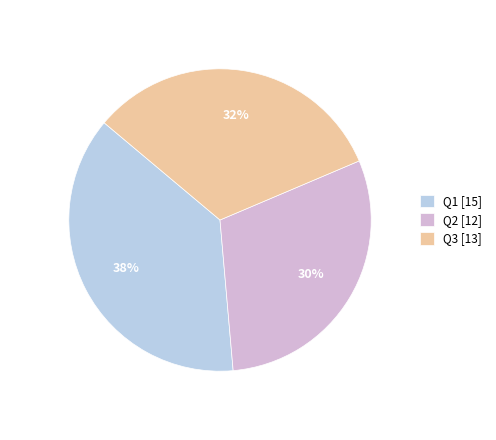

Is there any slice that represents more than half of the pie?

No